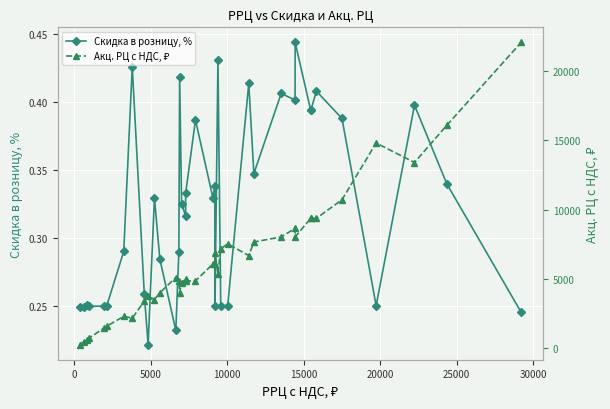

Is this an area chart (filled region under the line)?

No